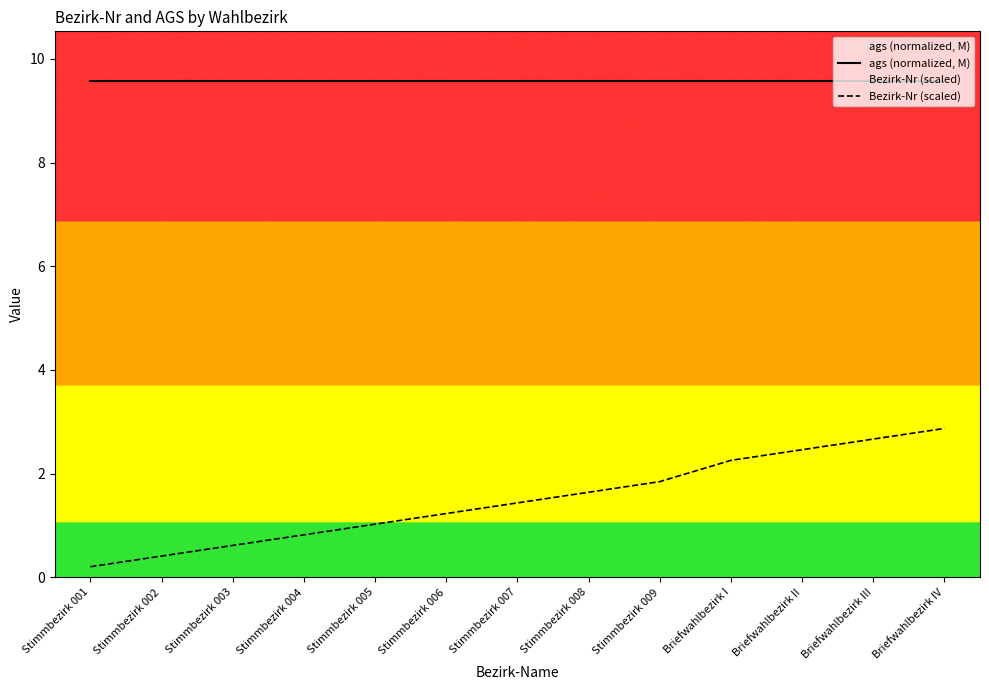

What is the label of the 12th point from the left?

Briefwahlbezirk III